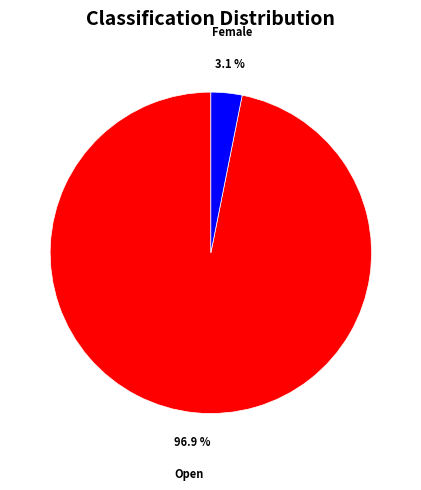

How many segments does this pie chart have?

2